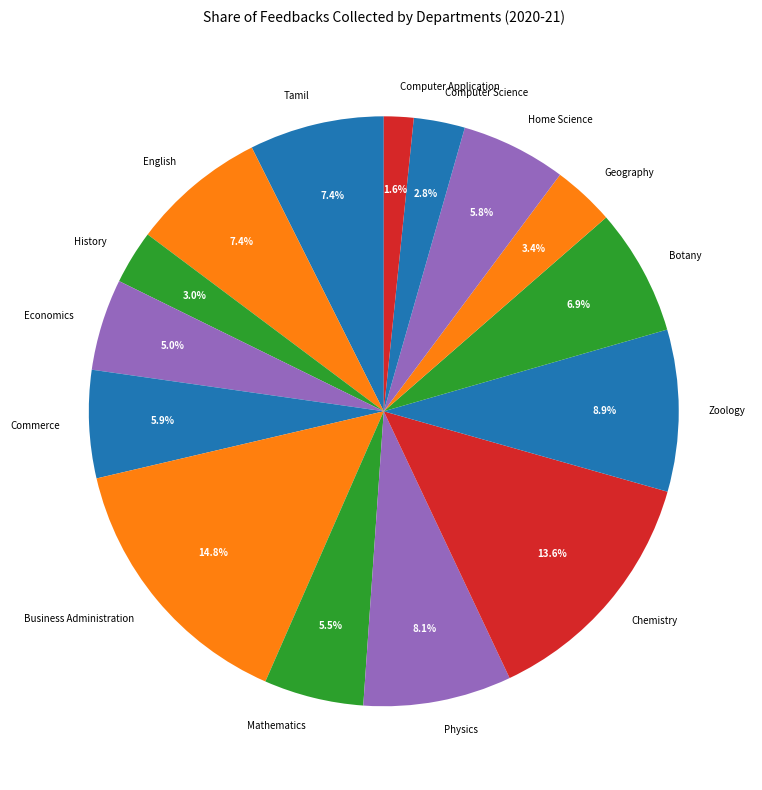

Combined, what portion of the pie is Geography and Home Science?

9.2%